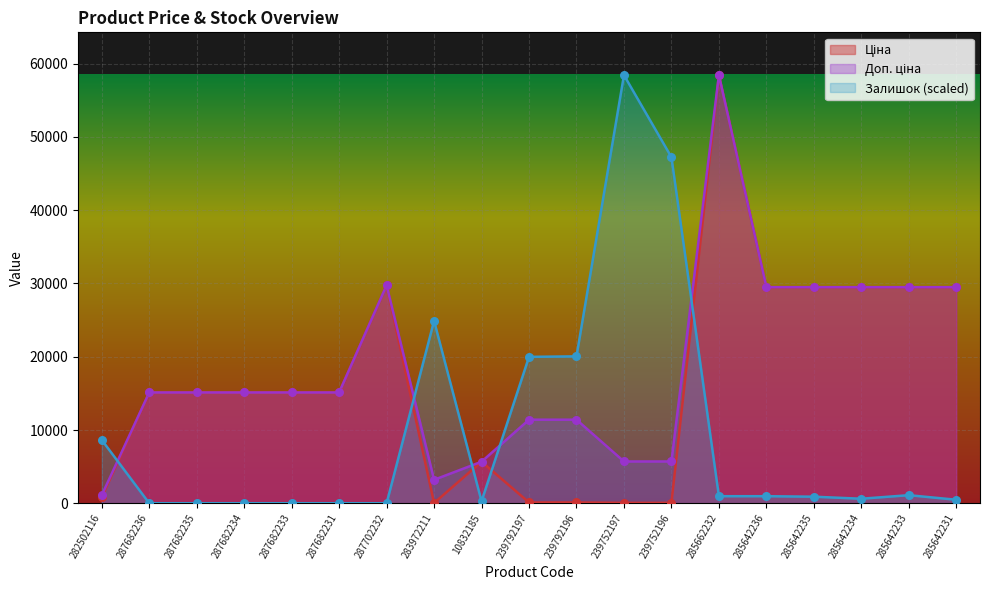

Which series contains the highest Y value?

Ціна